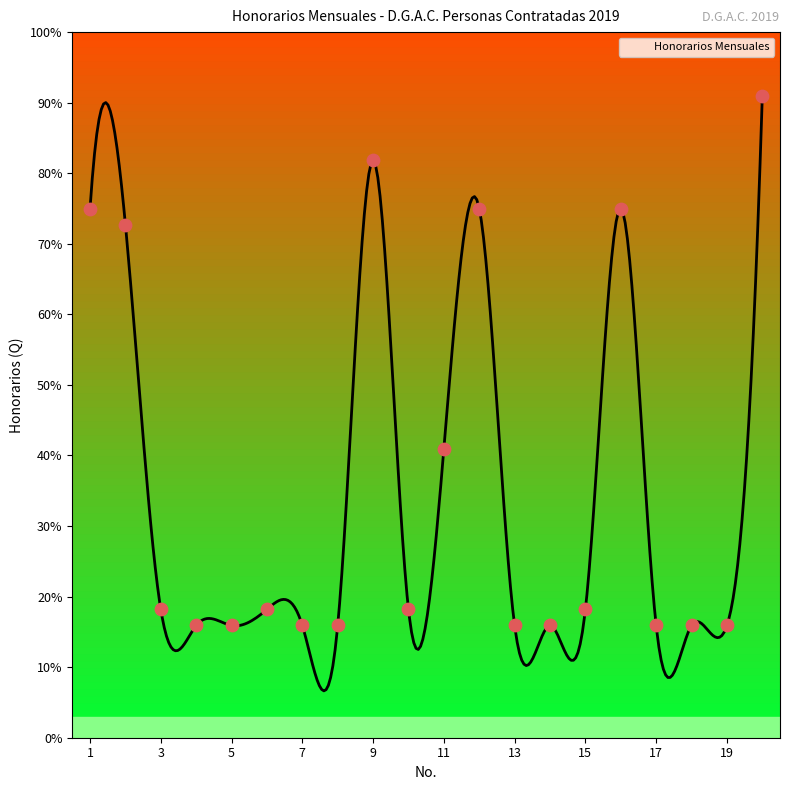

What is the ratio of the value at 7 to the value at 10?

0.9